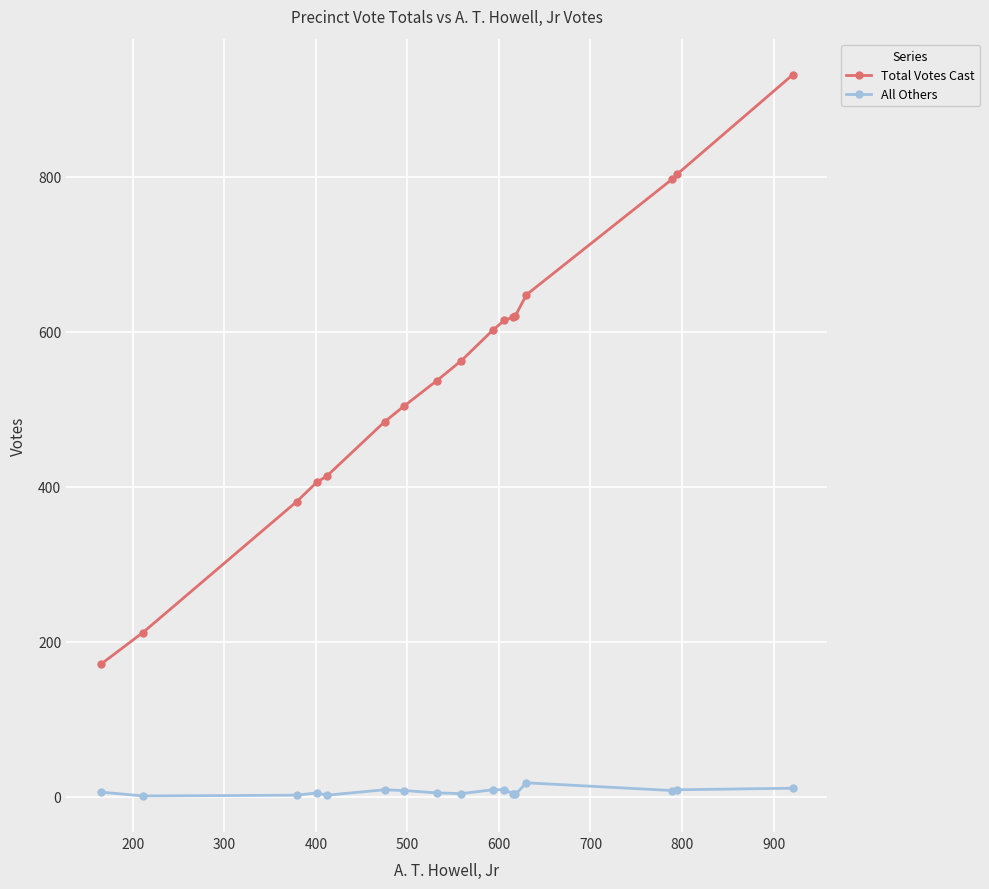

Which series has the largest total across all categories?

Total Votes Cast